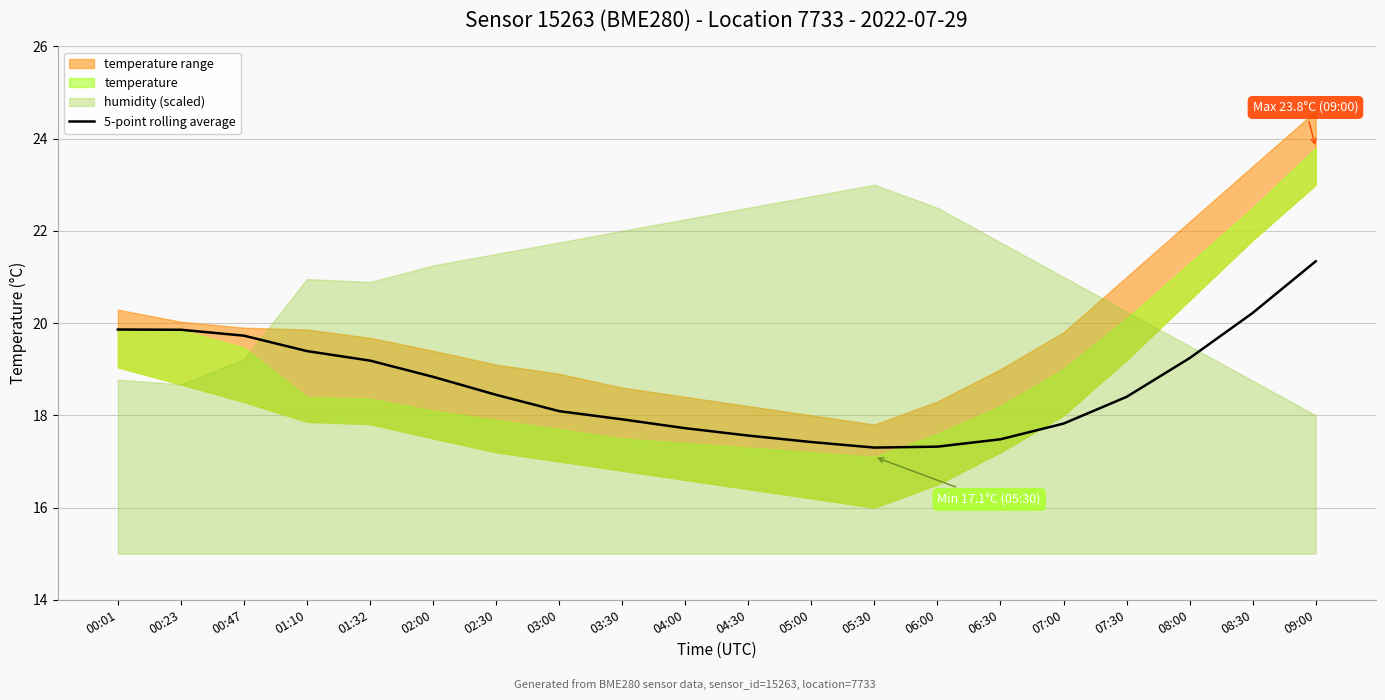

Reading left to right, what are all the values shown in this chart?

00:01=19.9	00:23=19.9	00:47=19.7	01:10=19.4	01:32=19.2	02:00=18.8	02:30=18.4	03:00=18.1	03:30=17.9	04:00=17.7	04:30=17.6	05:00=17.4	05:30=17.3	06:00=17.3	06:30=17.5	07:00=17.8	07:30=18.4	08:00=19.2	08:30=20.2	09:00=21.3